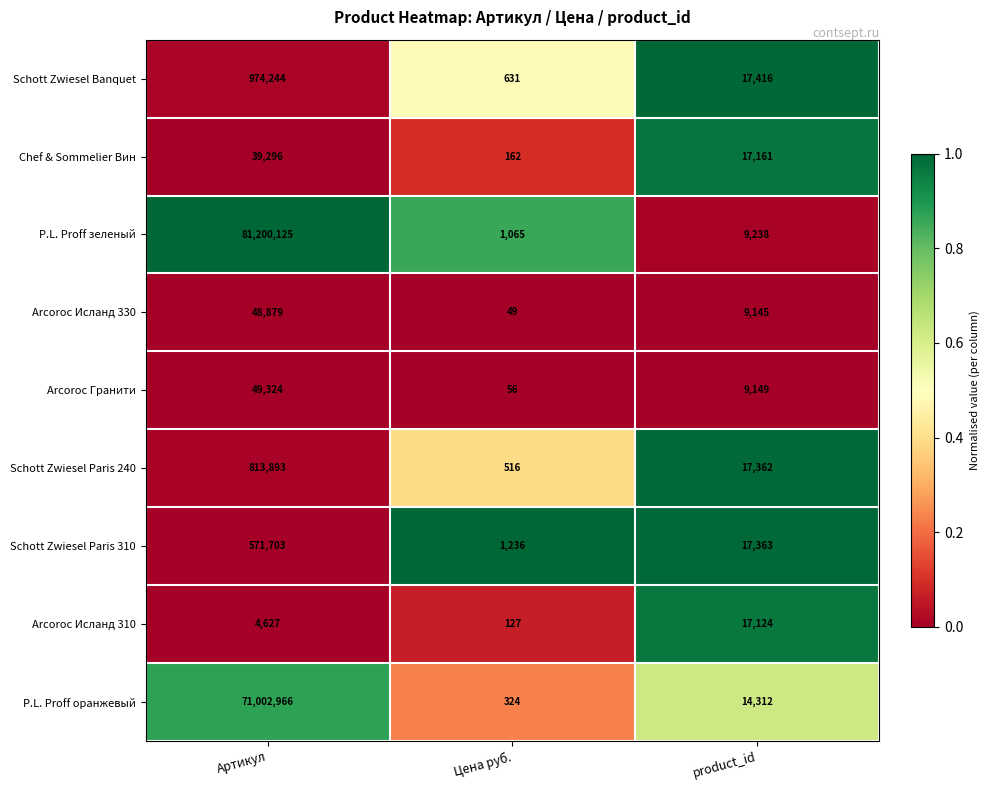

Which series changed the most between Артикул and Цена руб.?

P.L. Proff зеленый